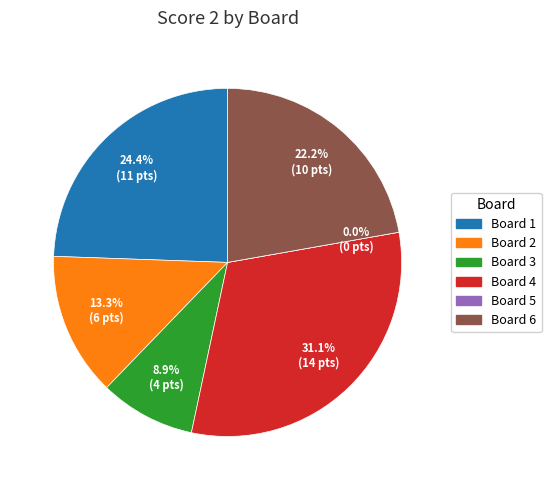

Which category has the smallest portion of the pie?

Board 5